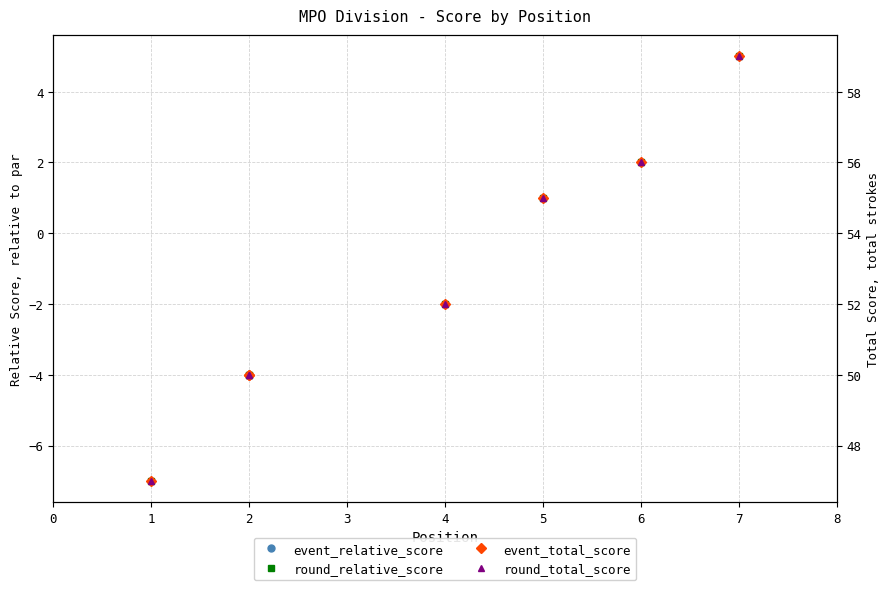

Is it true that event_total_score equals 72 at 2?

False